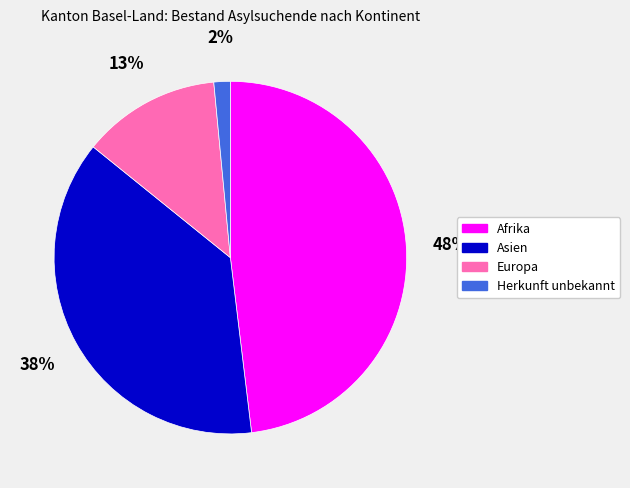

To the nearest percent, what percentage of the pie is Afrika?

48%